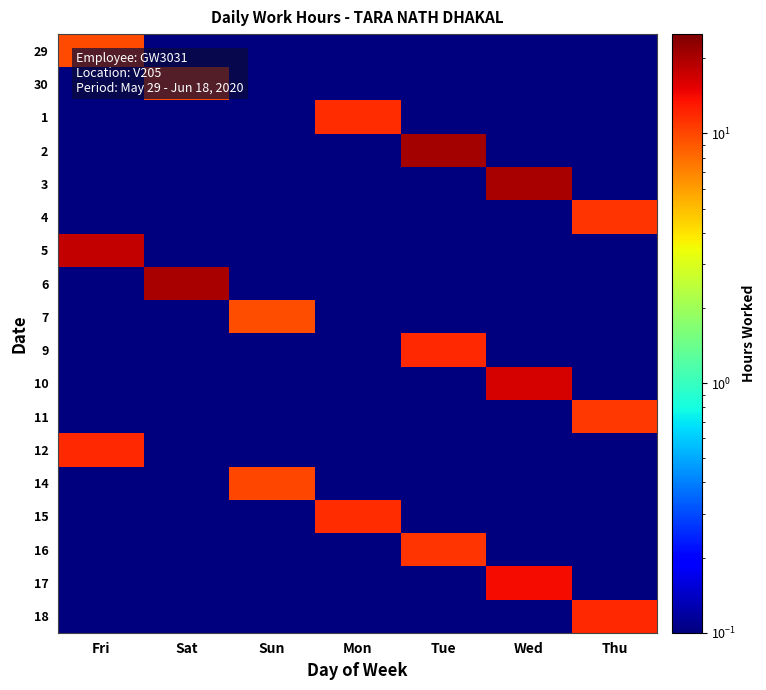

At which category is the sum across all series the highest?

Wed